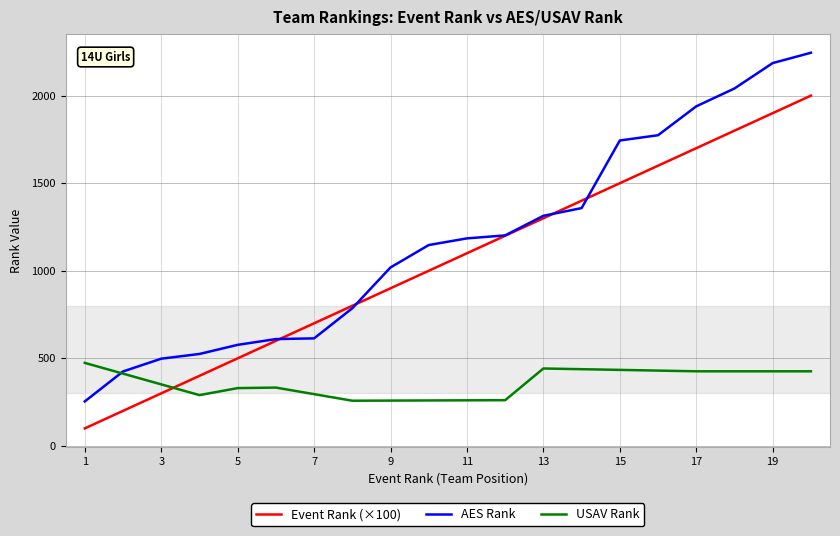

The value of Event Rank (×100) at 17 is 1700. True or false?

True